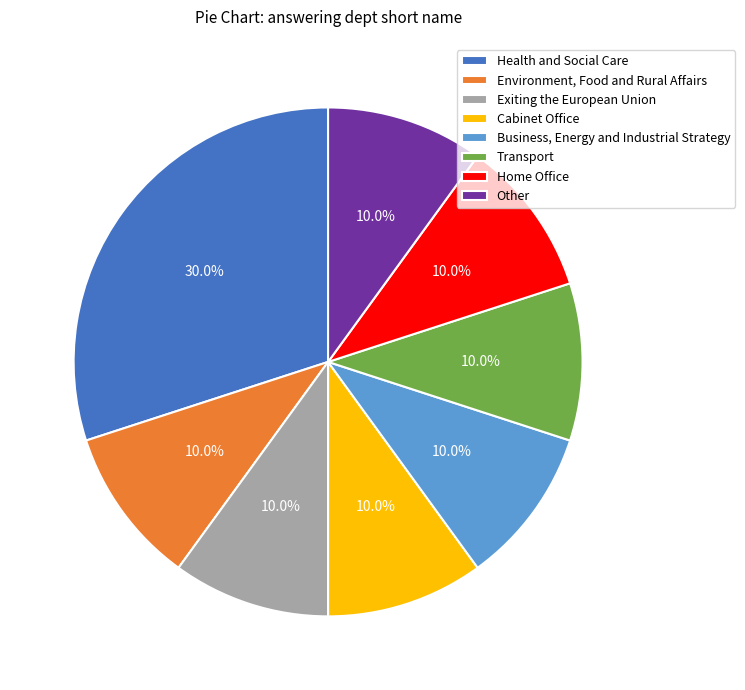

Does Transport represent more than half of the total?

No